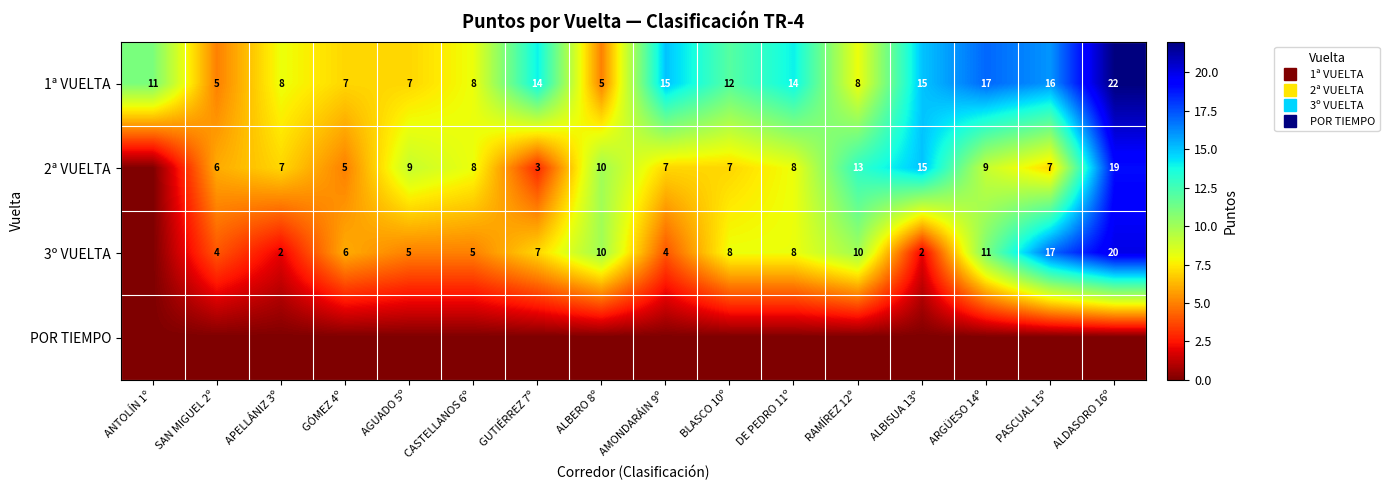

What is the sum of the 3º VUELTA values at PASCUAL 15º and AGUADO 5º?

22